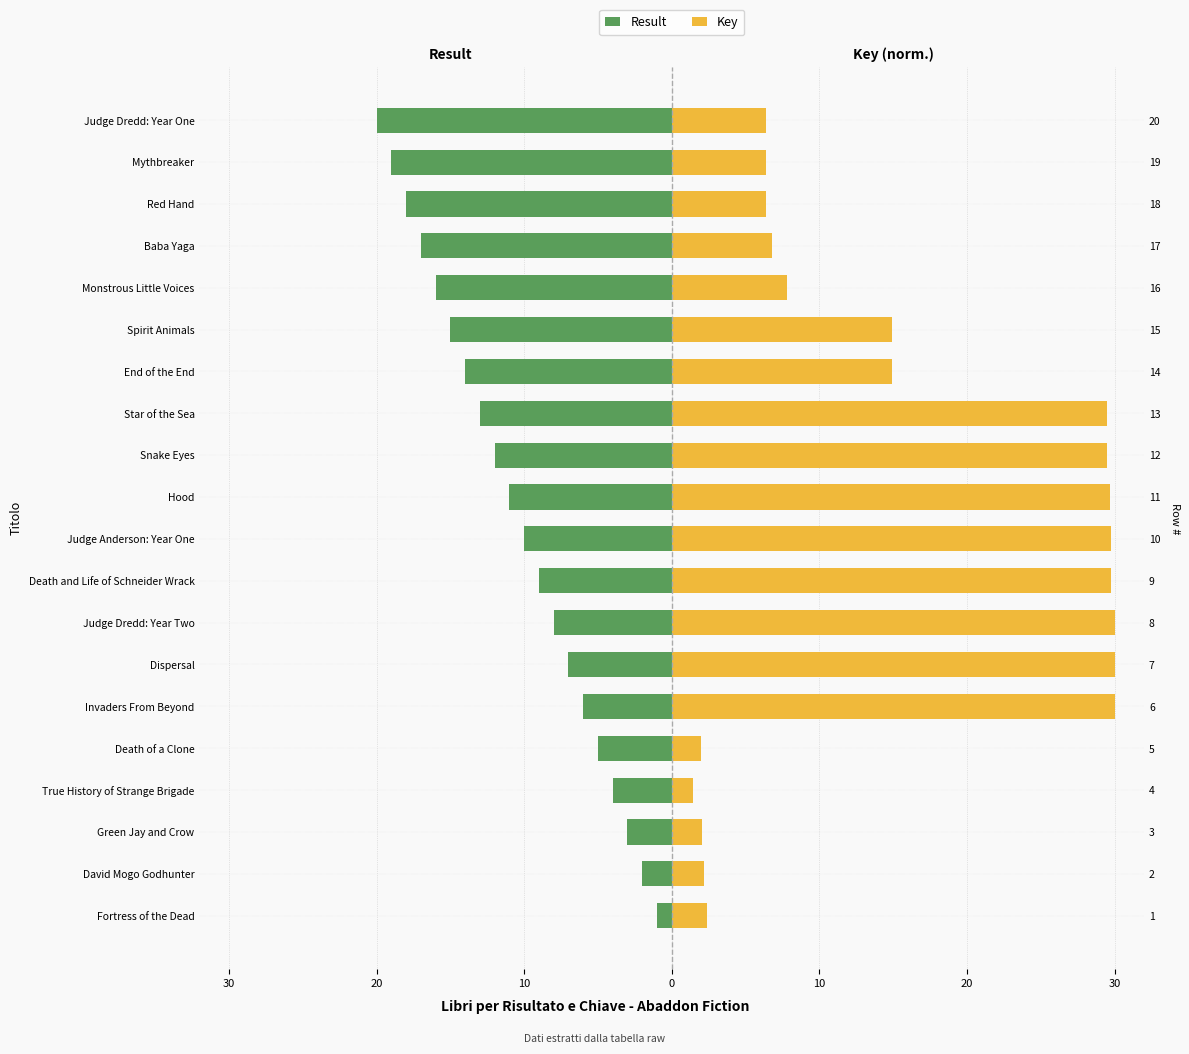

The value of Key at Dispersal is 19.6. True or false?

False